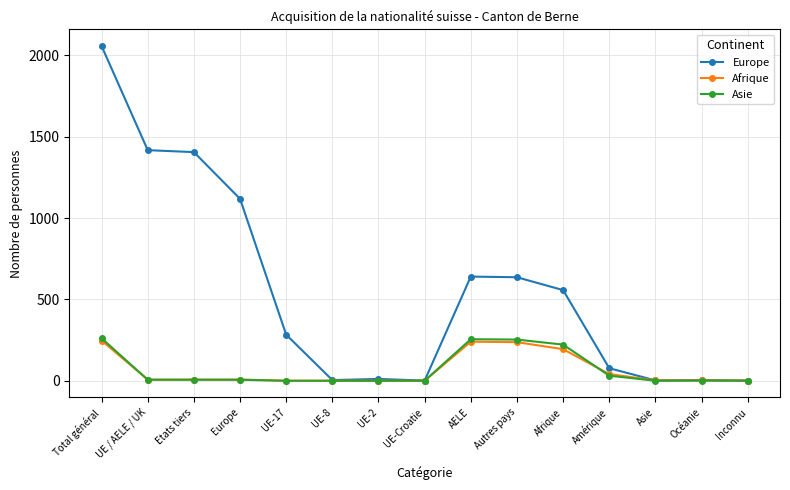

At which label does Europe reach its peak?

Total général